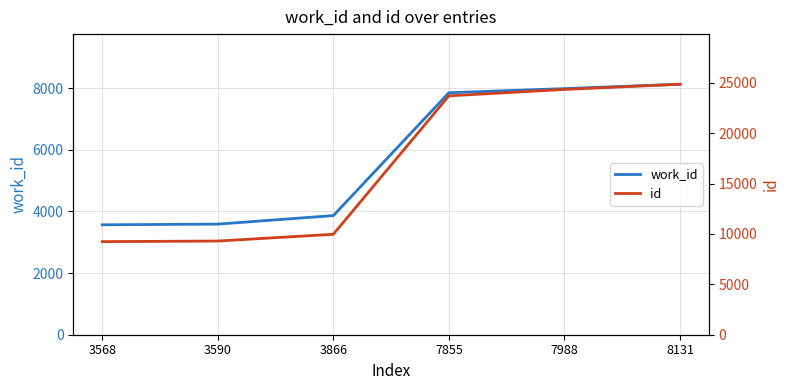

True or false: work_id has a value of 2049 at 3568.

False